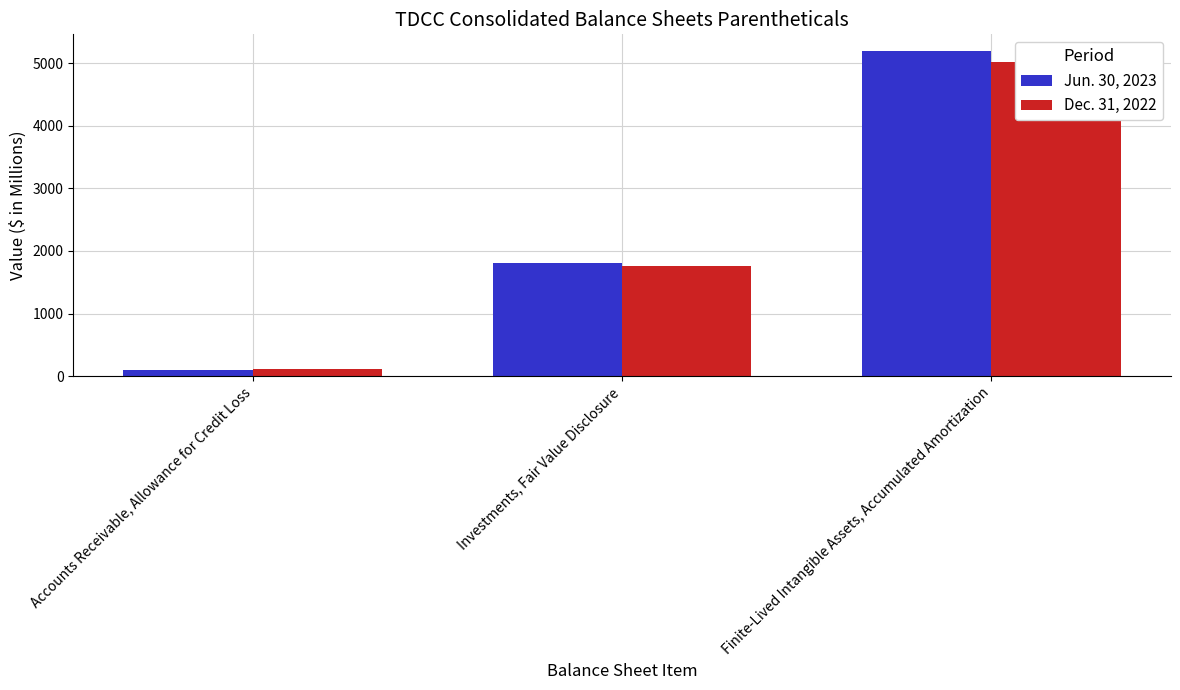

What is the spread (max minus min) of values at Accounts Receivable, Allowance for Credit Loss?

5